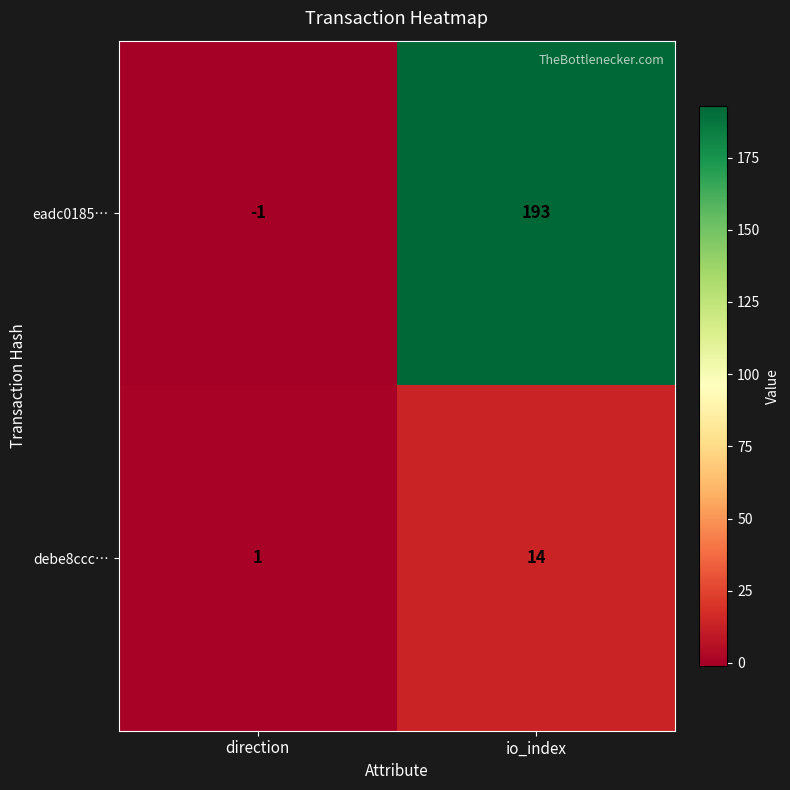

What is the sum of all debe8ccc… values?

15